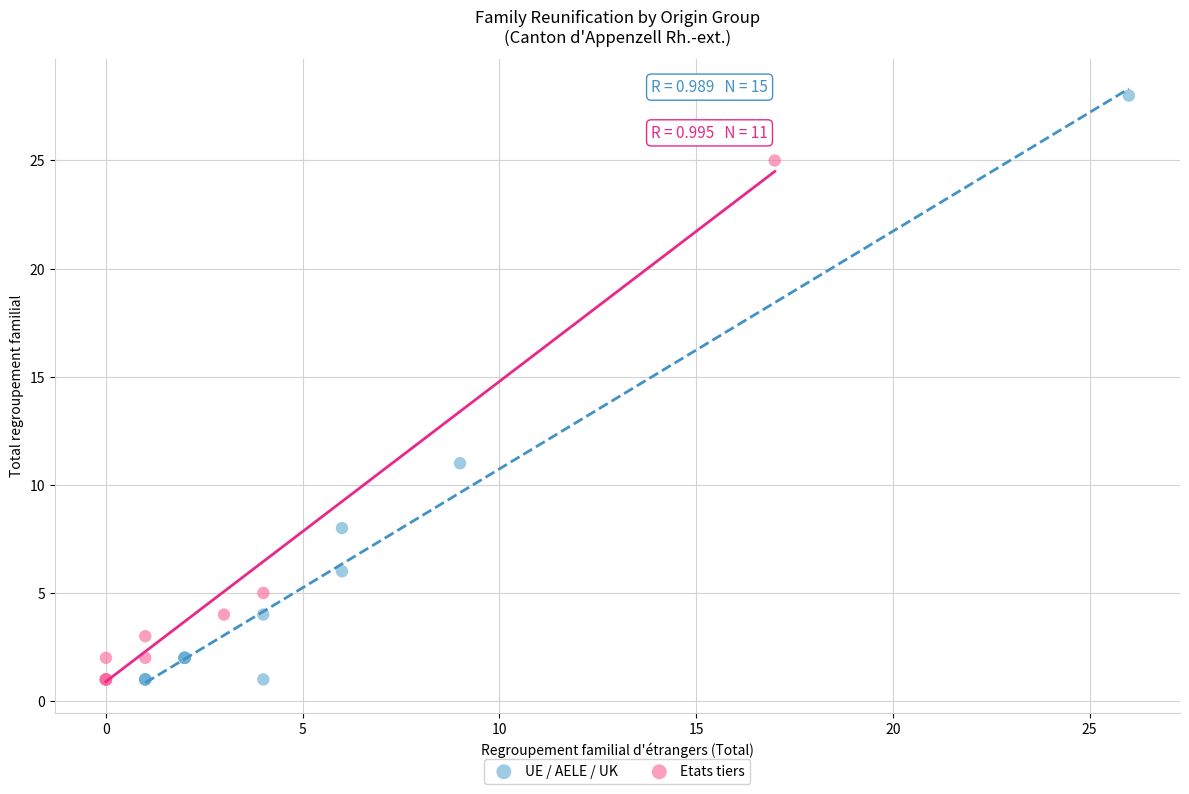

Which series has the largest Y range (max minus min)?

UE / AELE / UK